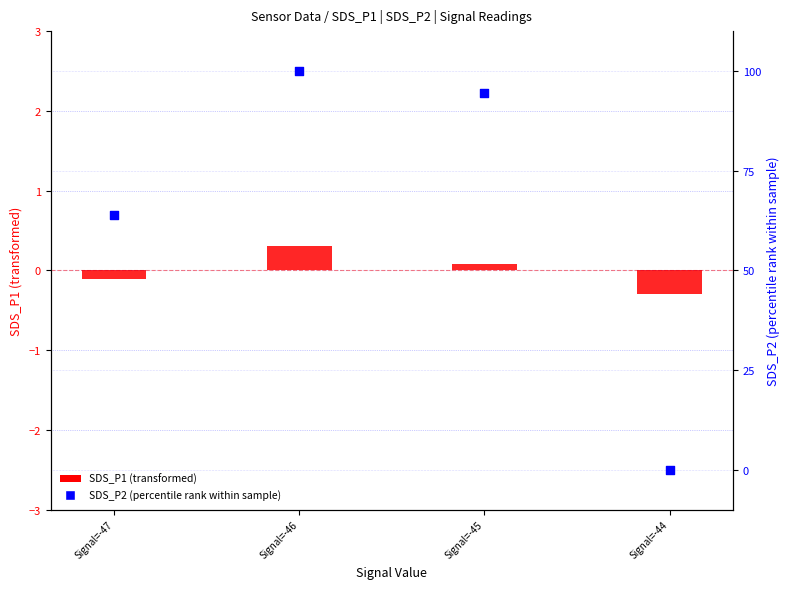

Is the value of SDS_P2 (percentile rank) at Signal=-45 greater than the value of SDS_P1 (transformed) at Signal=-44?

Yes